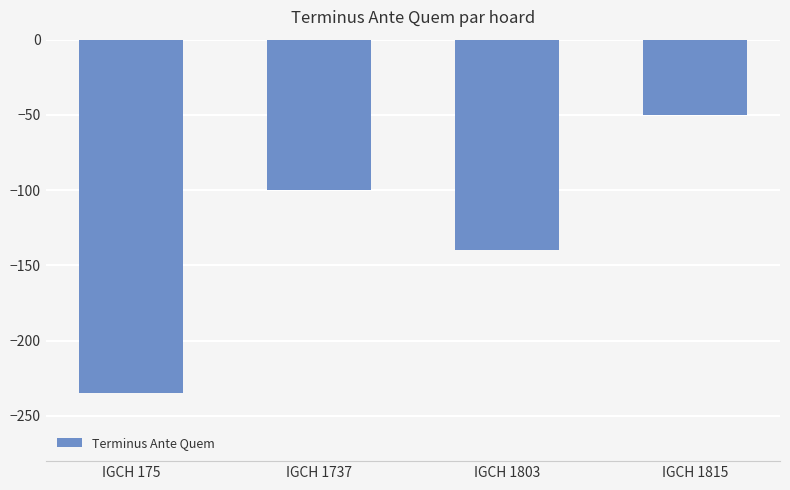

Reading right to left, extract all data points from this chart.

IGCH 1815=-50	IGCH 1803=-140	IGCH 1737=-100	IGCH 175=-235